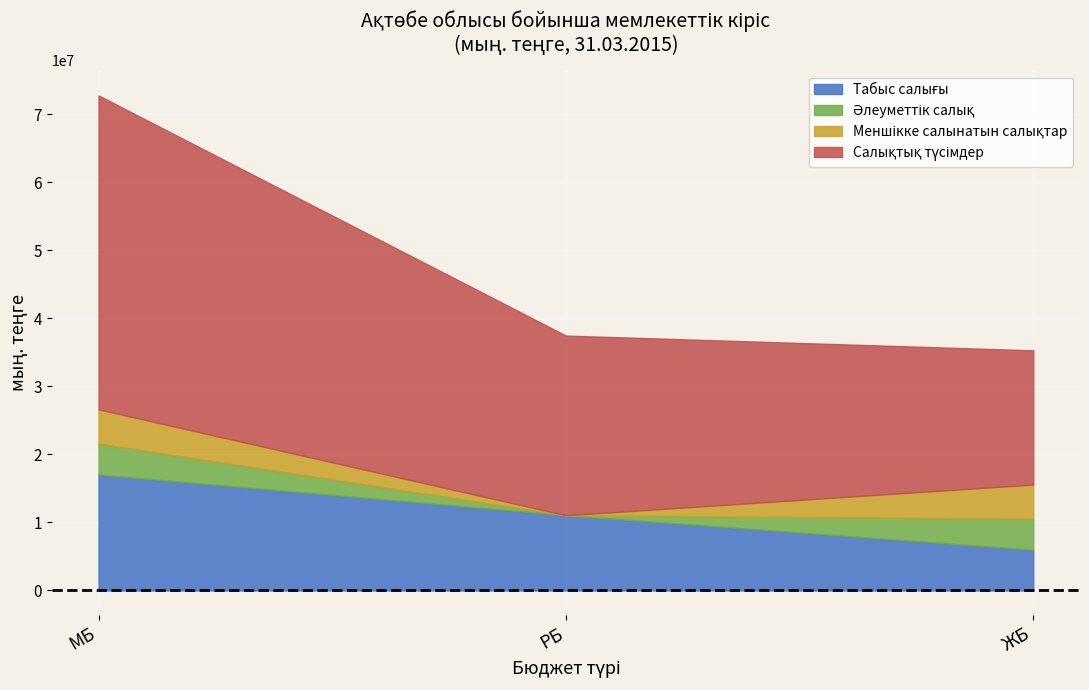

Rank the categories by Әлеуметтік салық value from lowest to highest.

РБ, МБ, ЖБ